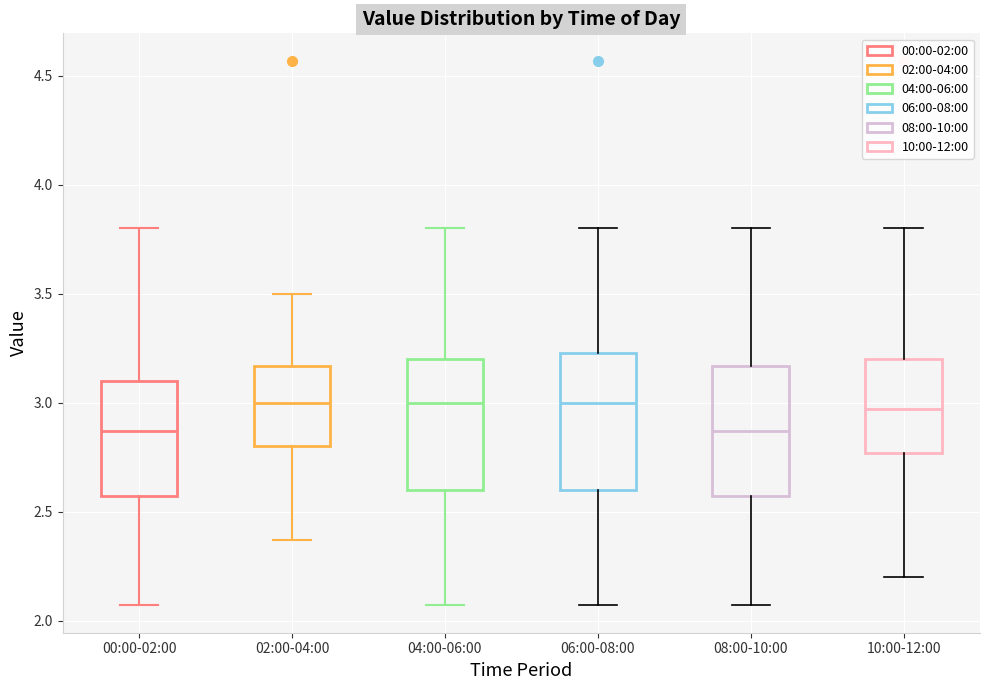

Where is the upper edge of the box for 02:00-04:00 on the y-axis? The values are not printed on the chart, so give them approximately, as read against the axis.

3.15